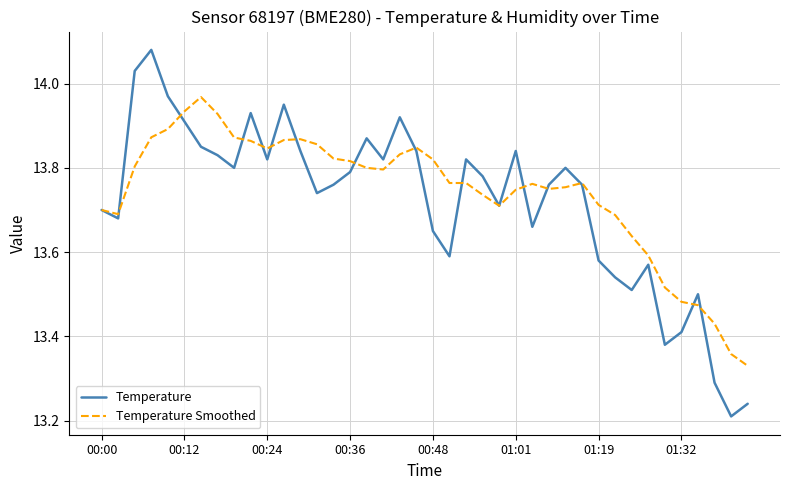

How many categories are shown in the chart?

40